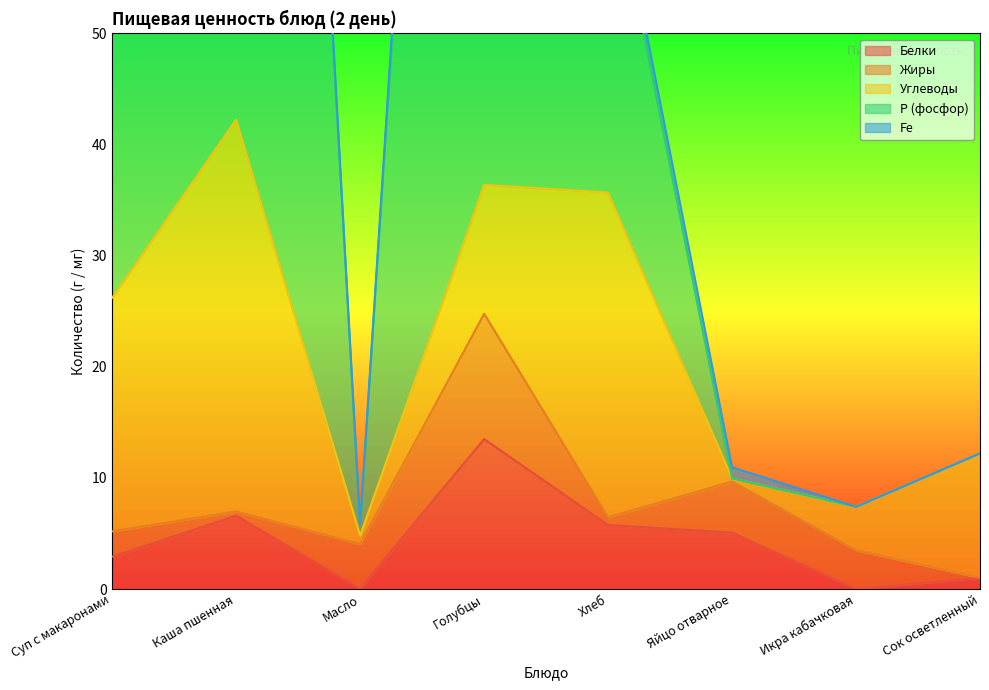

True or false: Белки has a value of 1.0 at Сок осветленный.

True